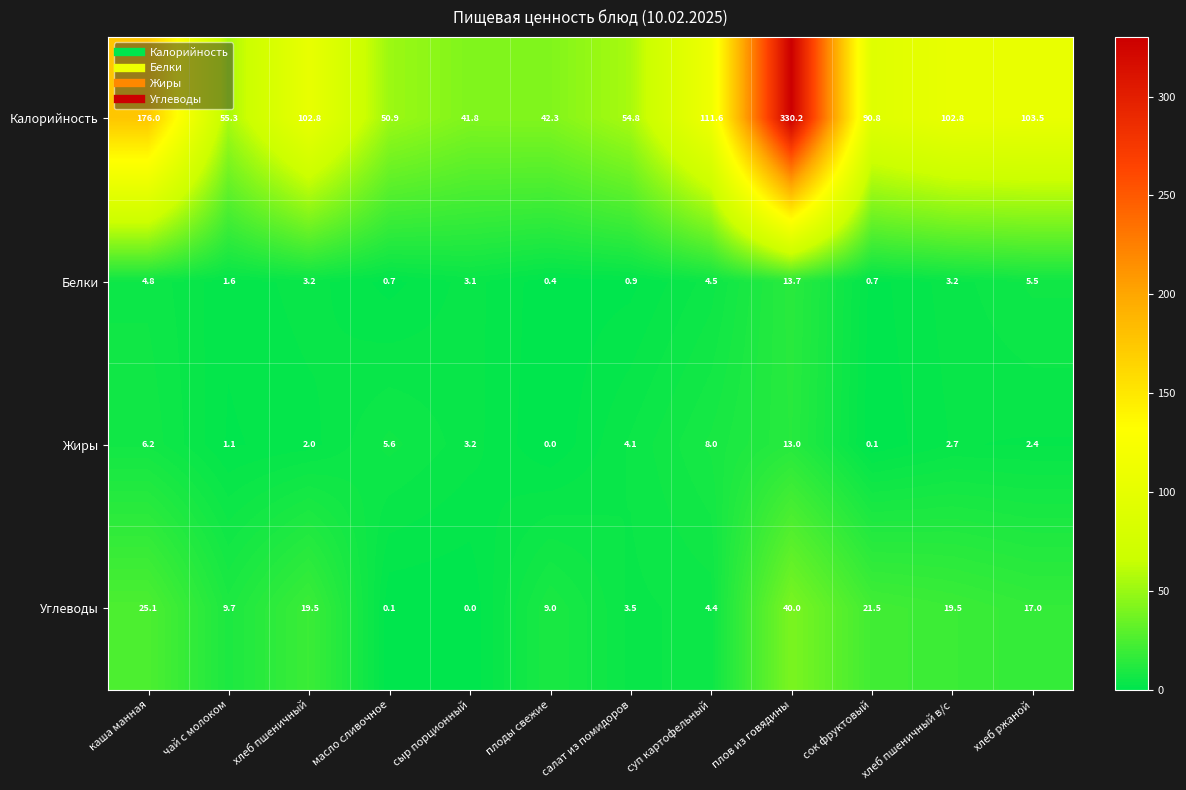

Count the number of data series in this chart.

4